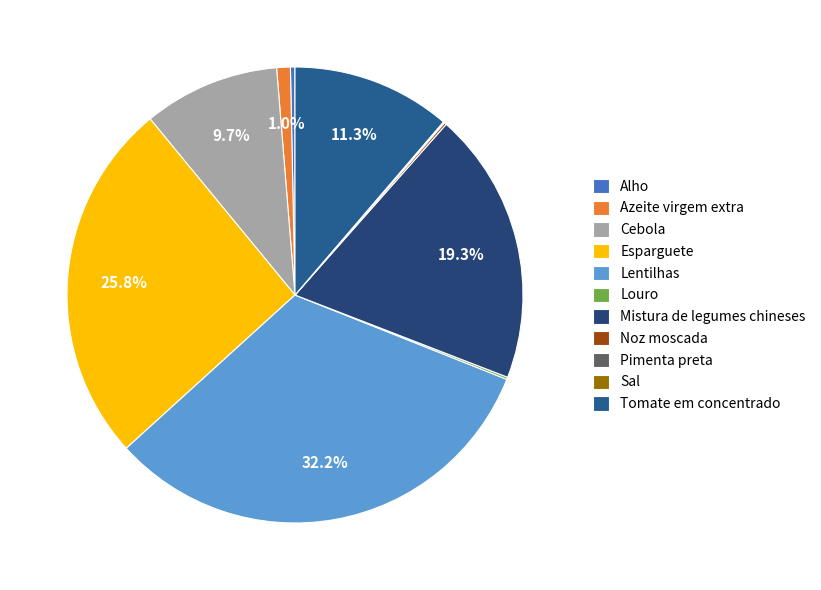

To the nearest percent, what is the difference between the largest and smallest slice percentages?

32%